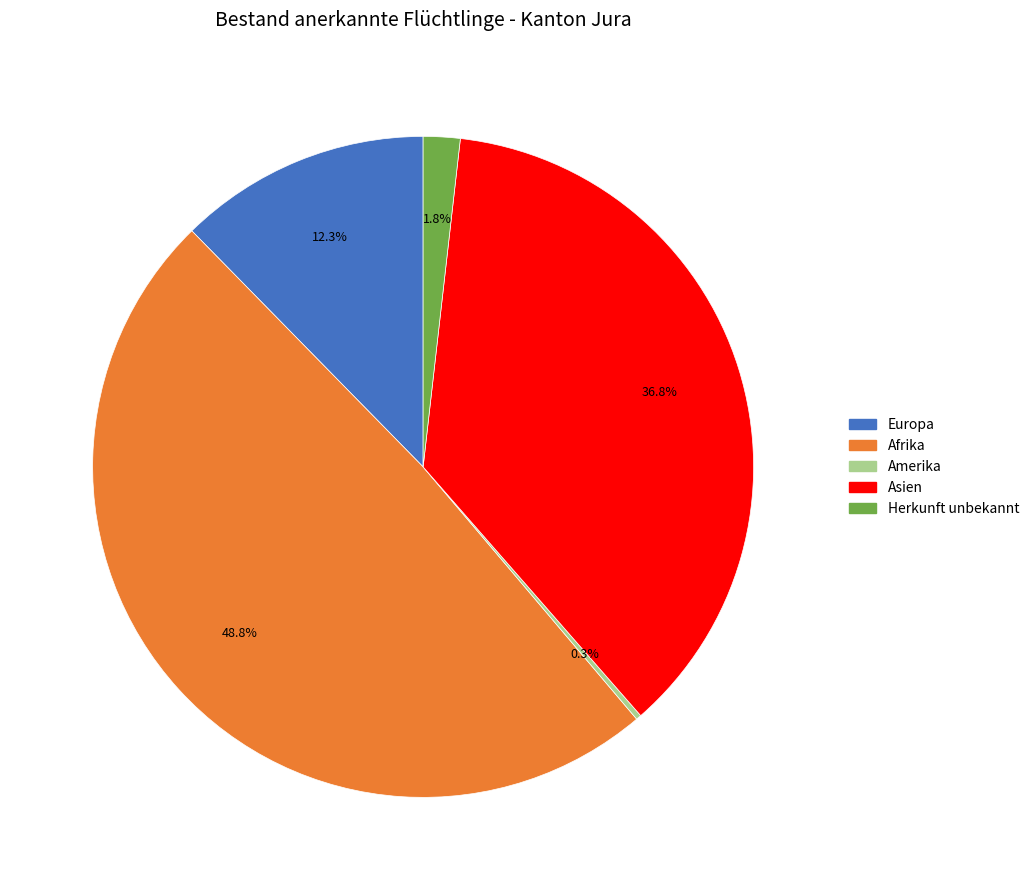

Is it true that Afrika is 49% of the pie?

True